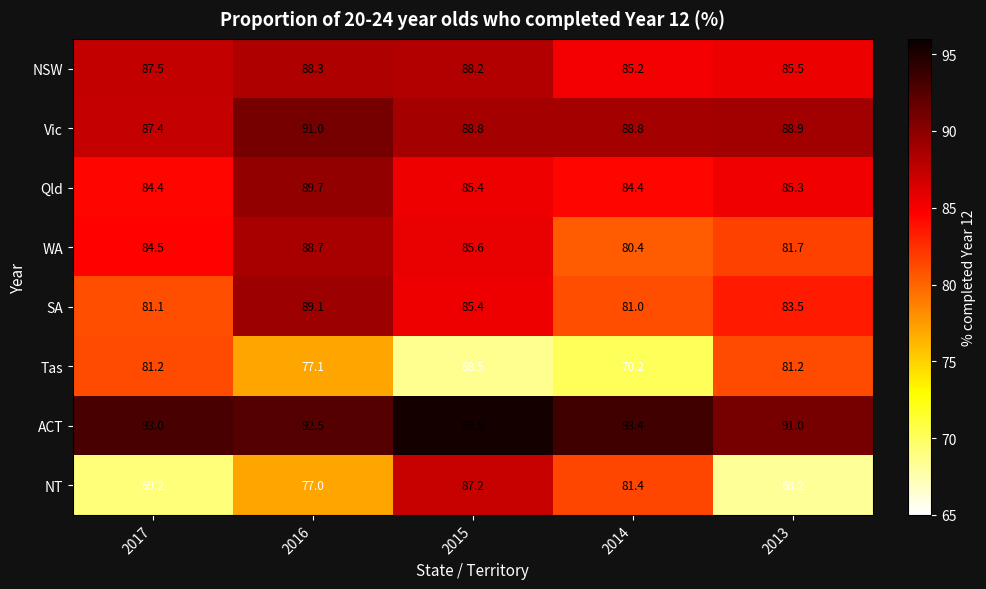

What is the total value across all series at 2015?

684.6